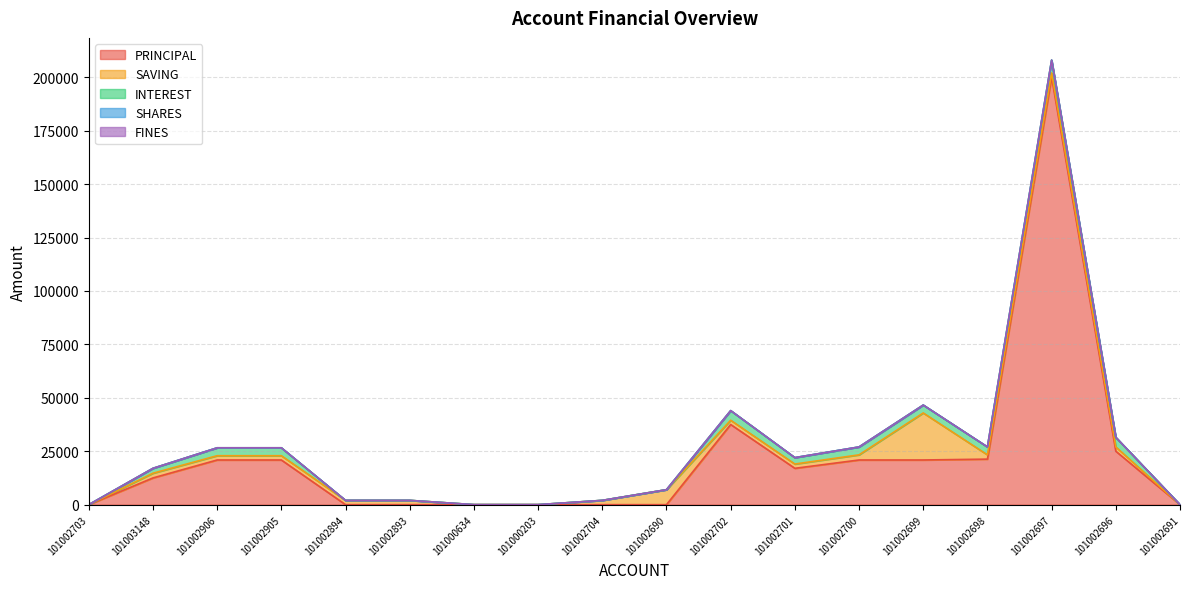

How many data points in PRINCIPAL are above 17000?

8